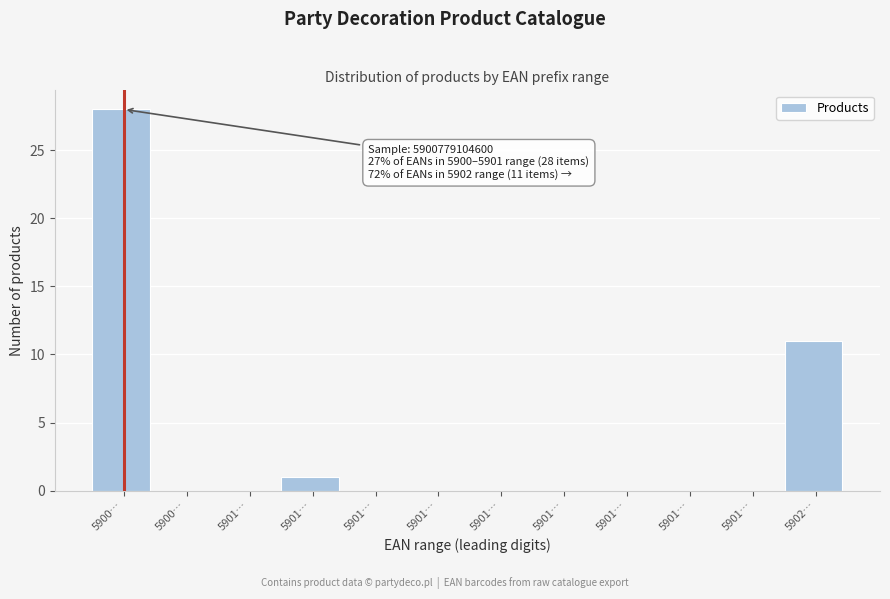

How many categories are shown in the chart?

12